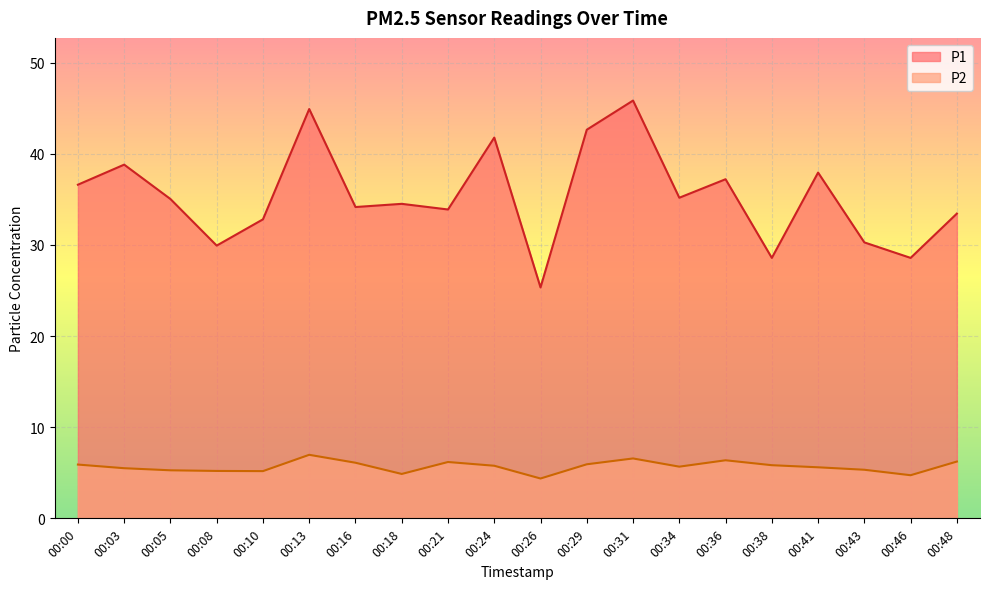

What is the maximum value shown in the chart?

45.8